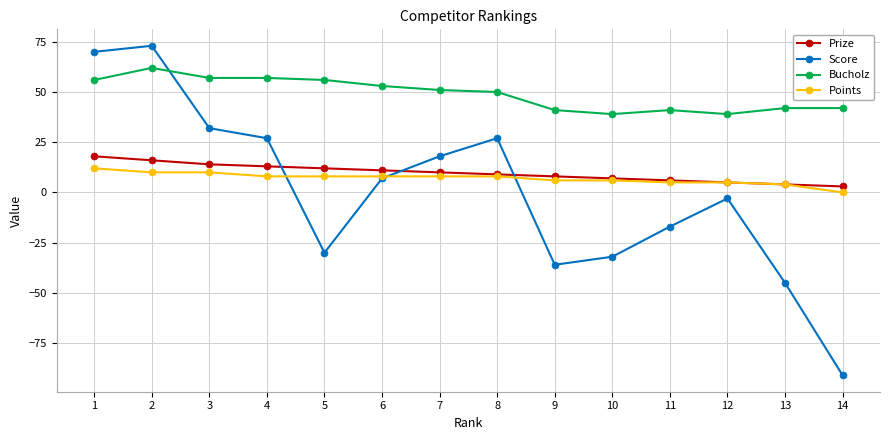

Where is the first local maximum for Bucholz?

2